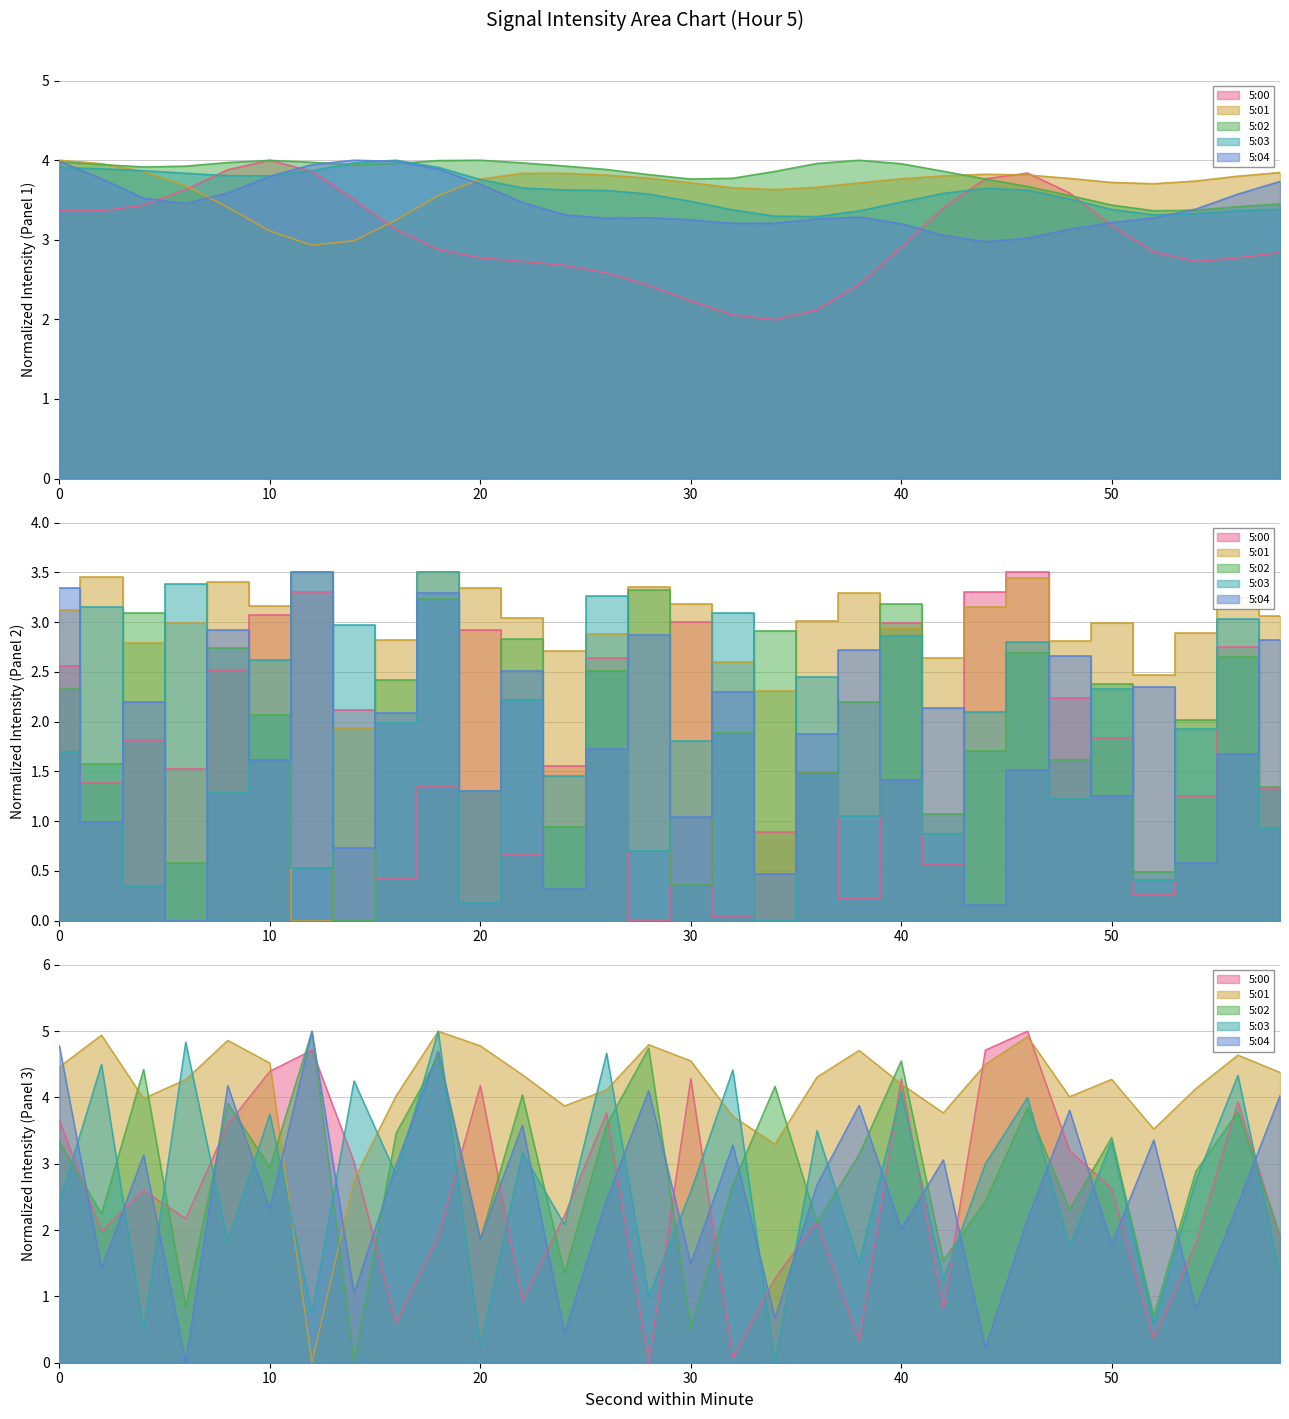

After their last crossing, which series has the higher values: 5:04 or 5:00?

5:04